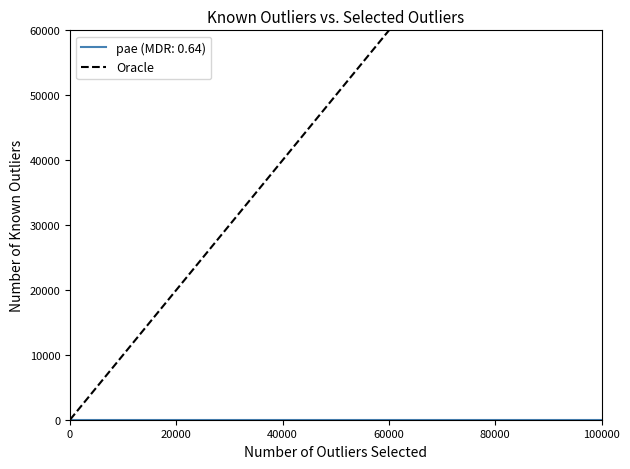

True or false: the data shows 172391 at 100000.

False